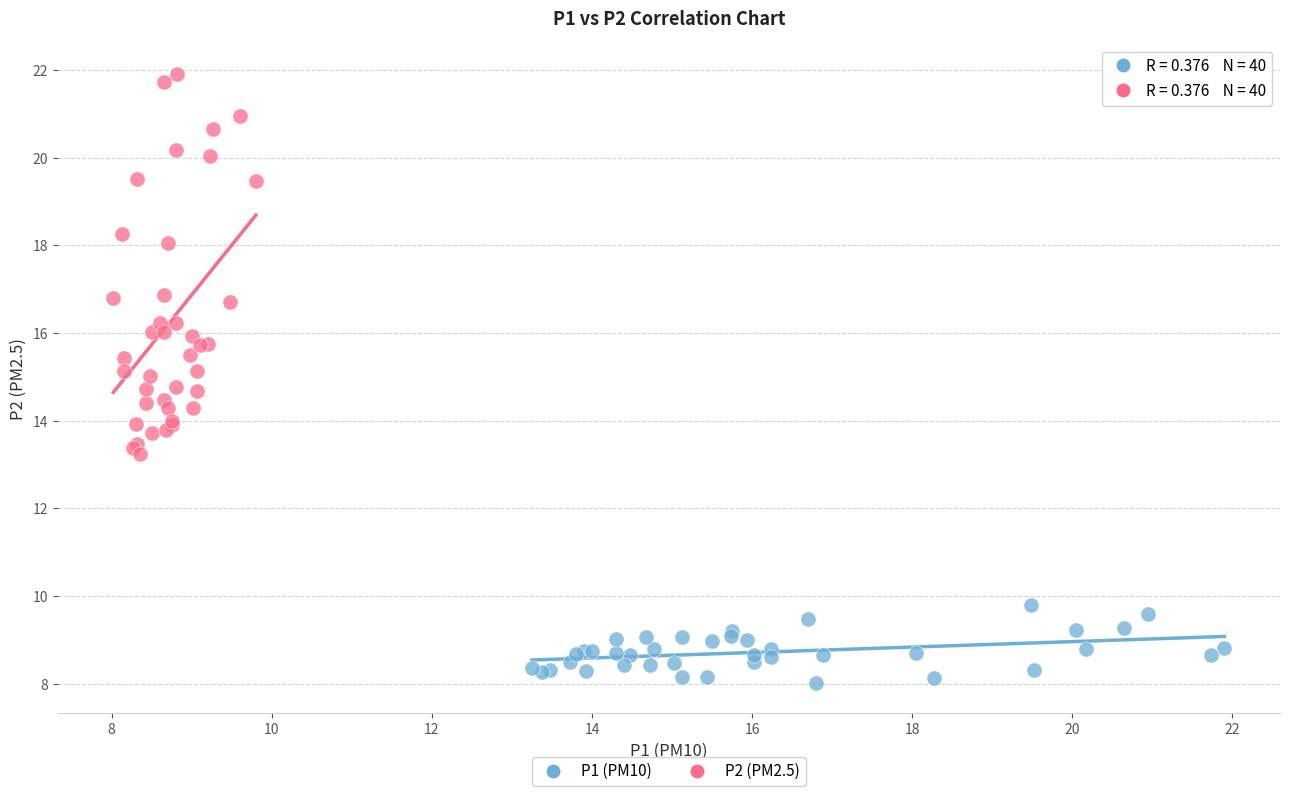

Which series has the largest Y range (max minus min)?

P2 (PM2.5)